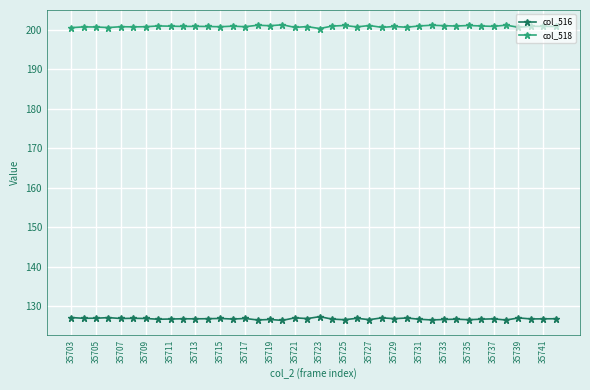

What is the sum of all col_518 values?

8037.0